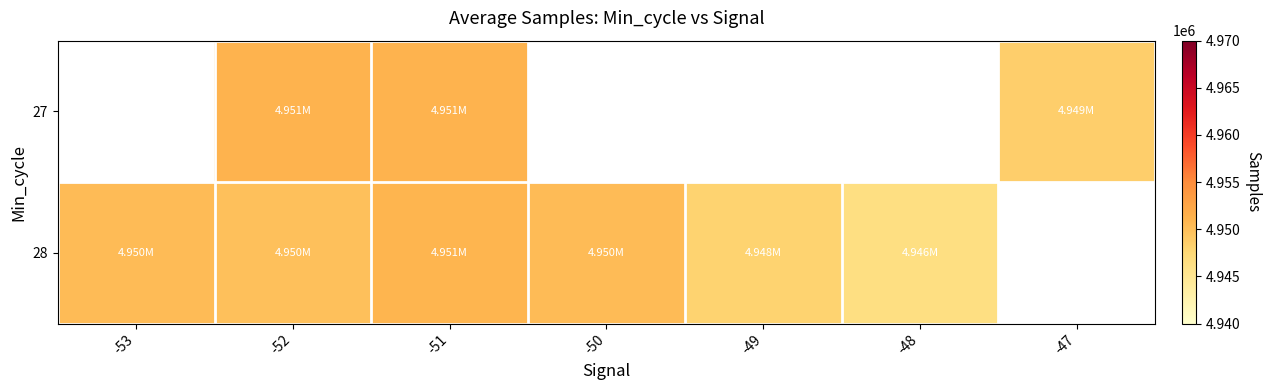

At which label does 28 first exceed 4950372?

-53